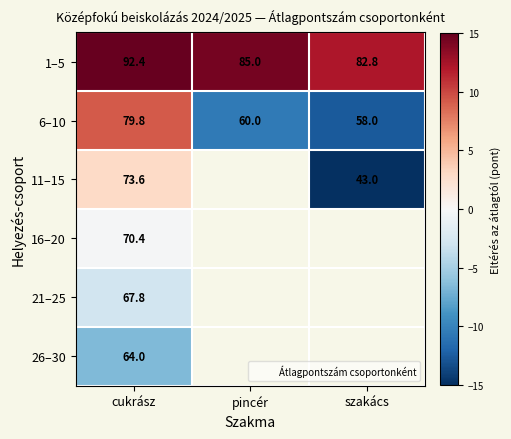

Which category has the highest value in the 6–10 series?

cukrász